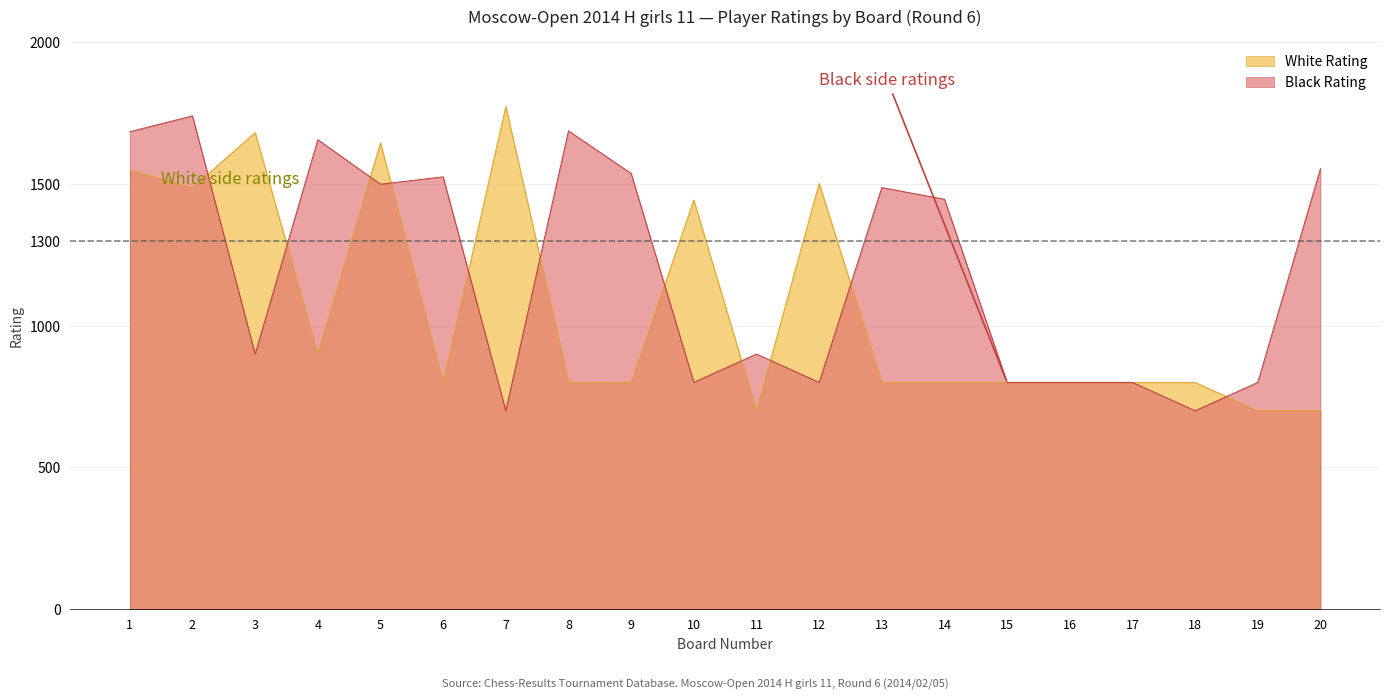

How many times do White Rating and Black Rating cross each other?

11